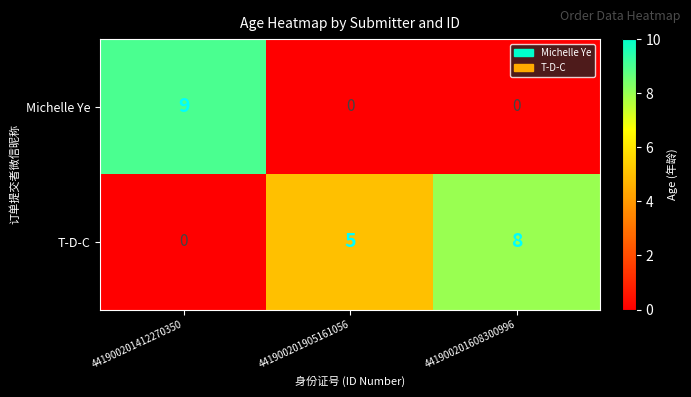

What is the spread (max minus min) of values at 441900201412270350?

9